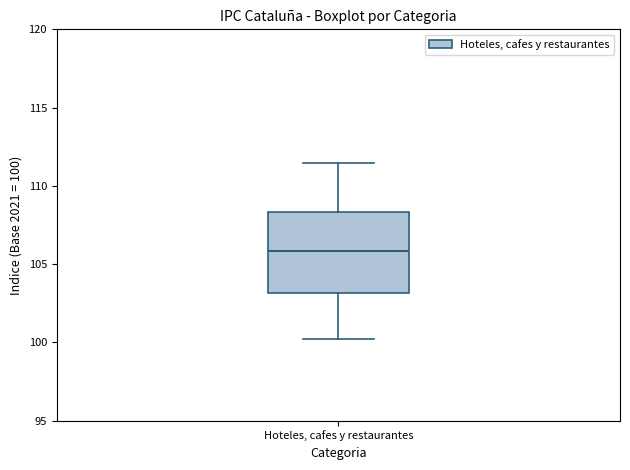

Where is the upper edge of the box for Hoteles, cafes y restaurantes on the y-axis? The values are not printed on the chart, so give them approximately, as read against the axis.

108.5